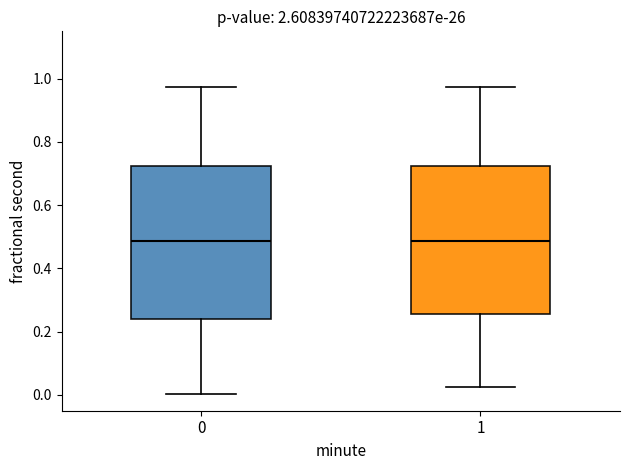

Where does the upper whisker of the box at x = 1 end on the y-axis? The values are not printed on the chart, so give them approximately, as read against the axis.

0.98